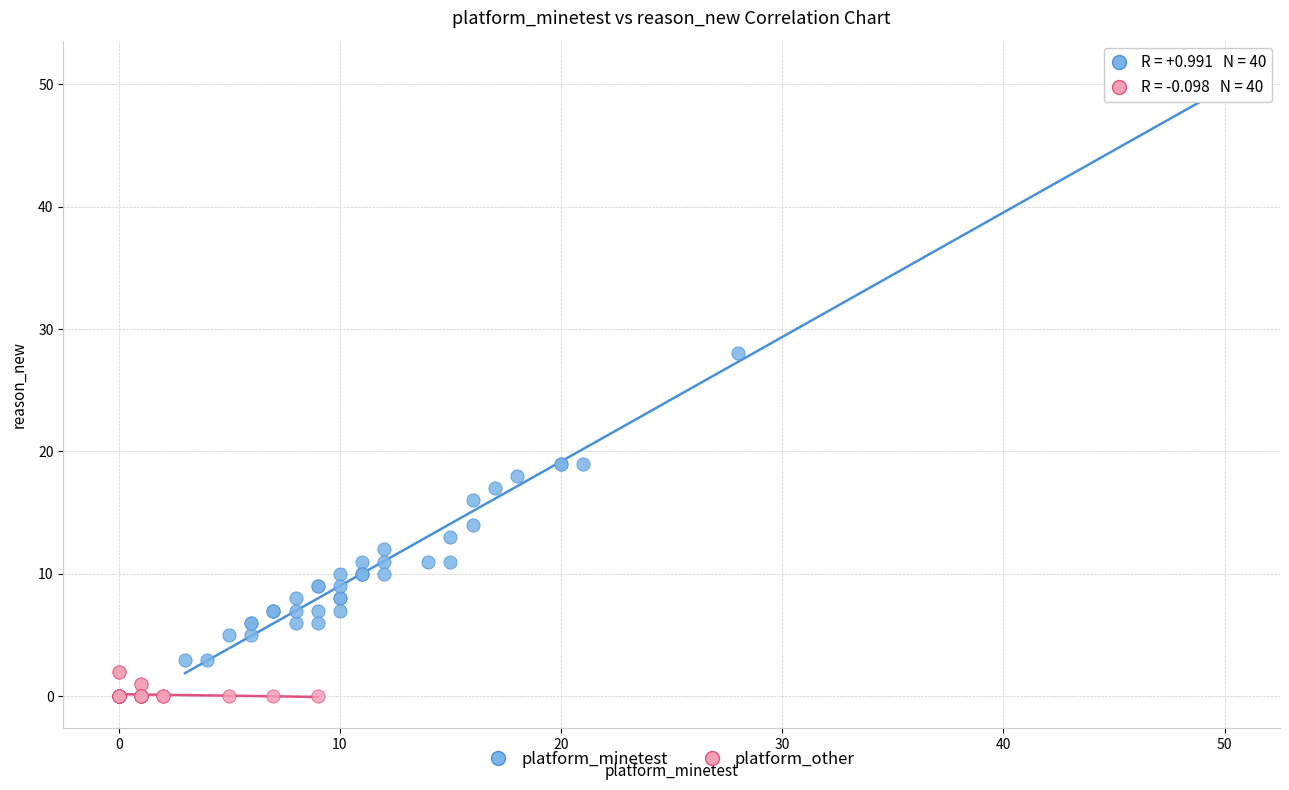

Which series contains the highest Y value?

platform_minetest